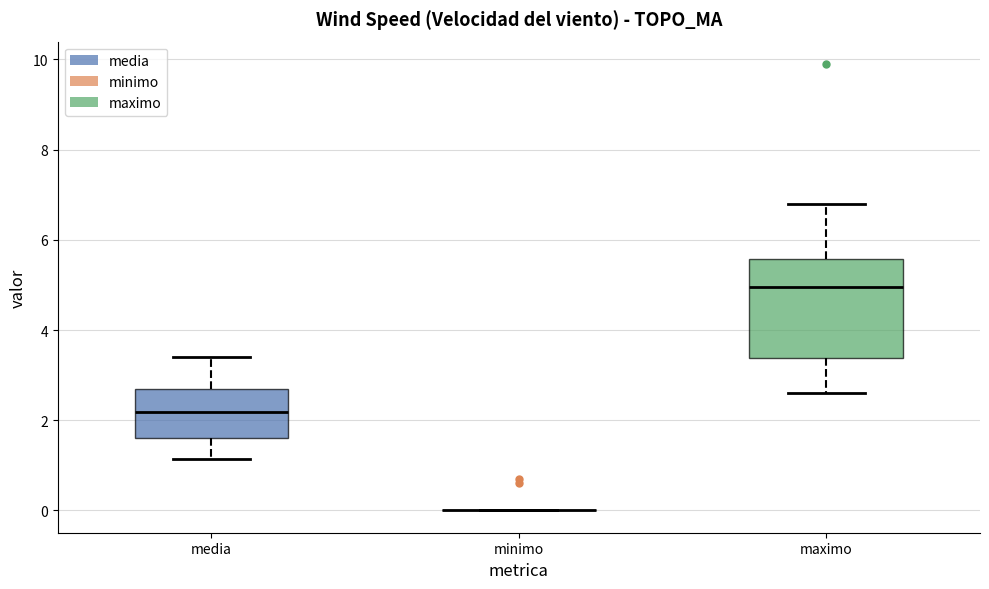

Reading left to right, read every box against the y-axis: the position of its median line, the range the box covers, and the ends of its whiskers. The values are not printed on the chart, so give them approximately, as read against the axis.

media: median 2.2, box 1.6 to 2.6, whiskers 1.2 to 3.4
minimo: box collapsed to a line at 0.0, whiskers 0.0 to 0.0
maximo: median 5.0, box 3.4 to 5.6, whiskers 2.6 to 6.8